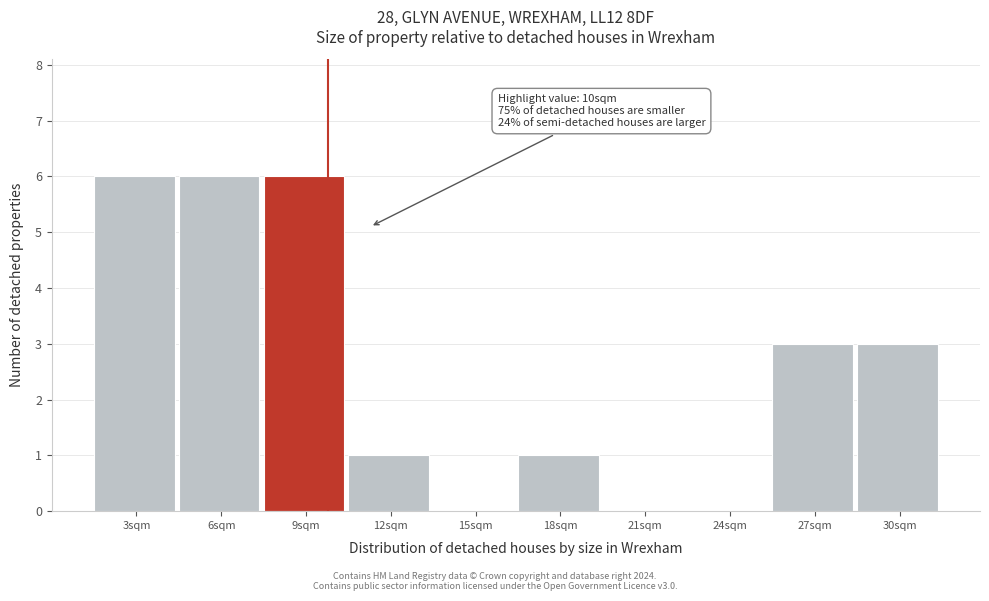

Reading right to left, list all the values displayed in this chart.

30sqm=3	27sqm=3	24sqm=0	21sqm=0	18sqm=1	15sqm=0	12sqm=1	9sqm=6	6sqm=6	3sqm=6